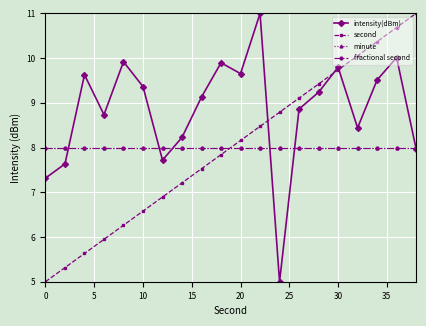

How many times do intensity(dBm) and minute cross each other?

6